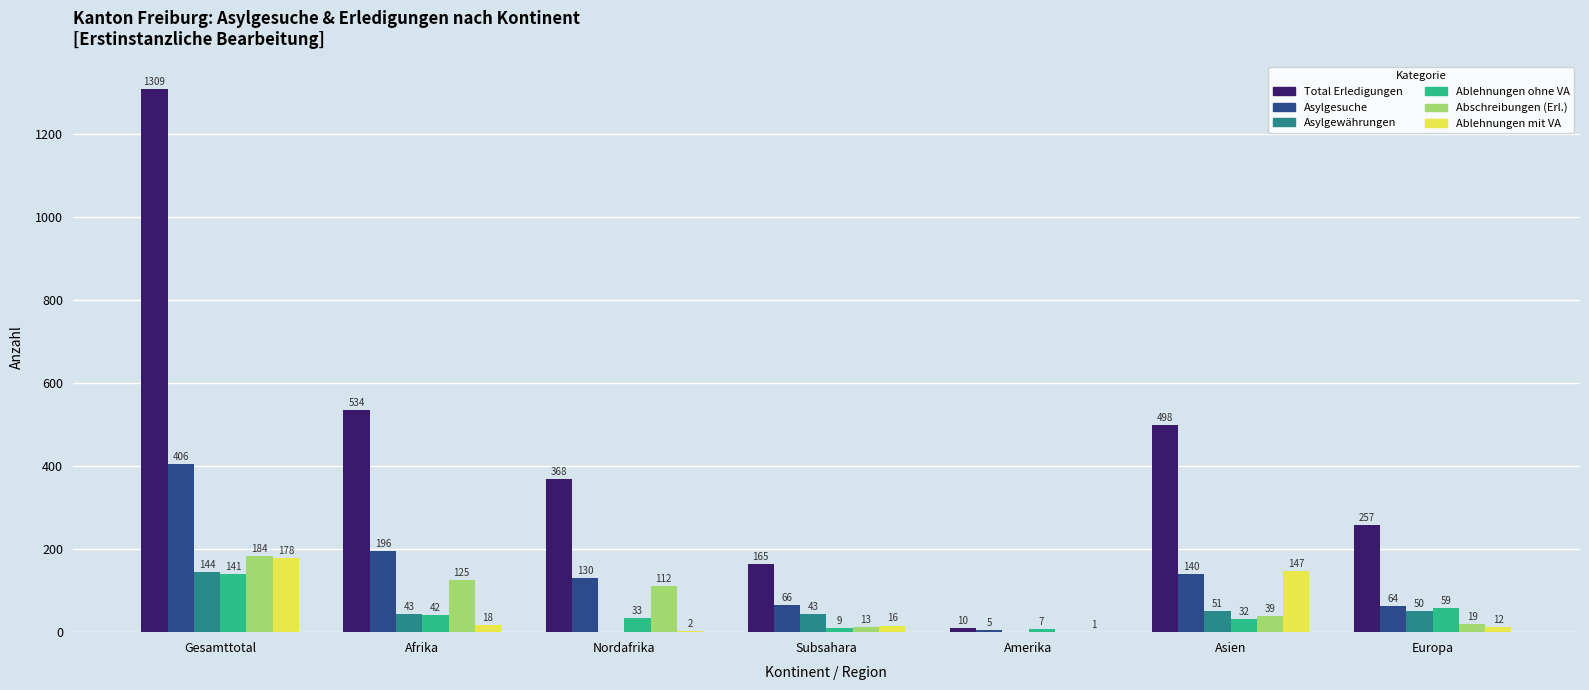

Reading right to left, transcribe all the data shown in this chart.

Total Erledigungen: Europa=257	Asien=498	Amerika=10	Subsahara=165	Nordafrika=368	Afrika=534	Gesamttotal=1309
Asylgesuche: Europa=64	Asien=140	Amerika=5	Subsahara=66	Nordafrika=130	Afrika=196	Gesamttotal=406
Asylgewährungen: Europa=50	Asien=51	Amerika=0	Subsahara=43	Nordafrika=0	Afrika=43	Gesamttotal=144
Ablehnungen ohne VA: Europa=59	Asien=32	Amerika=7	Subsahara=9	Nordafrika=33	Afrika=42	Gesamttotal=141
Abschreibungen (Erl.): Europa=19	Asien=39	Amerika=0	Subsahara=13	Nordafrika=112	Afrika=125	Gesamttotal=184
Ablehnungen mit VA: Europa=12	Asien=147	Amerika=1	Subsahara=16	Nordafrika=2	Afrika=18	Gesamttotal=178